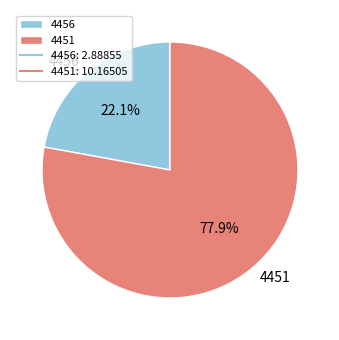

To the nearest percent, what portion does 4456 represent?

22%